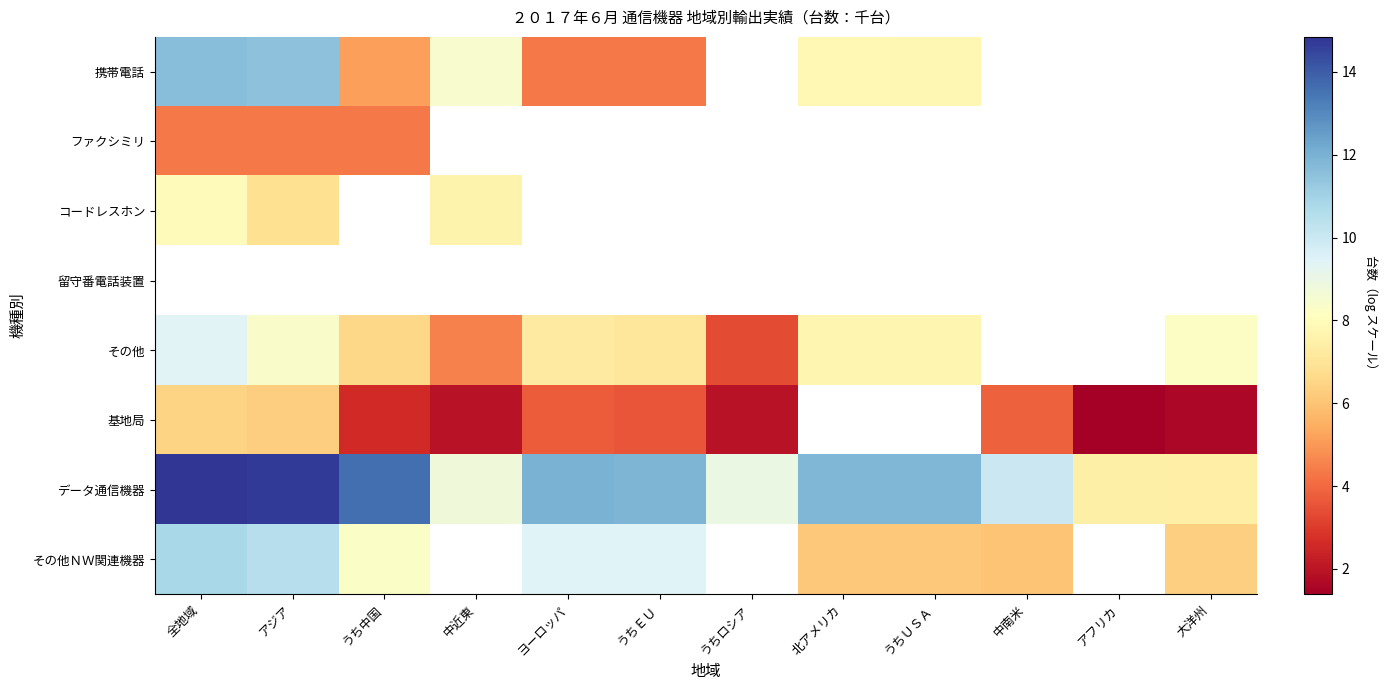

Which series has the widest spread of values?

データ通信機器